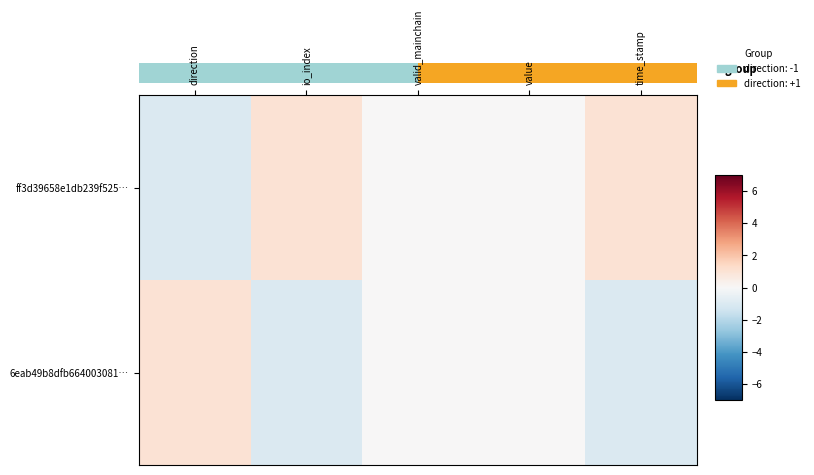

What is the difference between the second highest and minimum values in the ff3d39658e1db239f525… series?

2.0